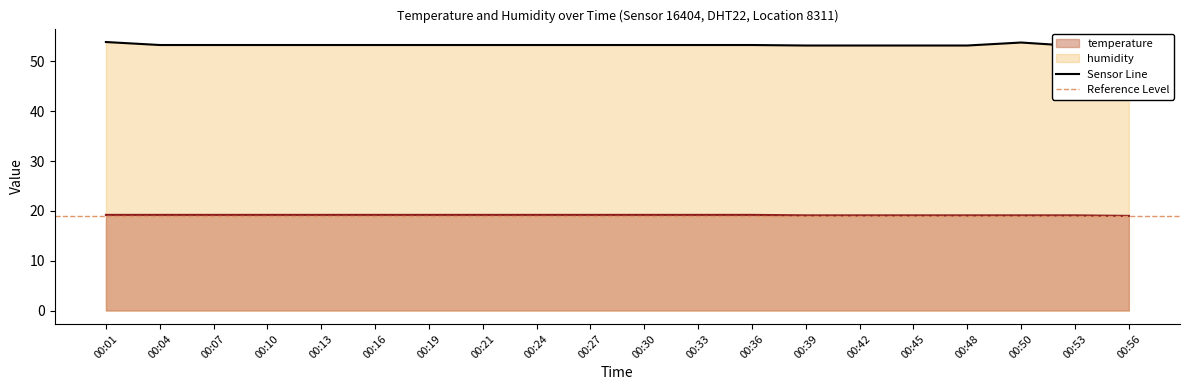

The temperature line series shows 7.8 at 00:53. True or false?

False